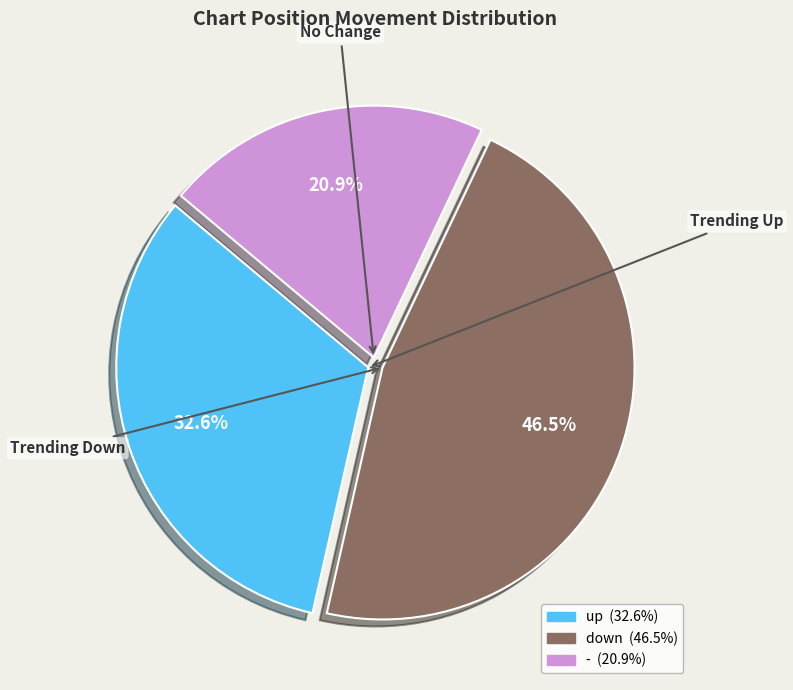

What percentage is the - slice, to the nearest percent?

21%